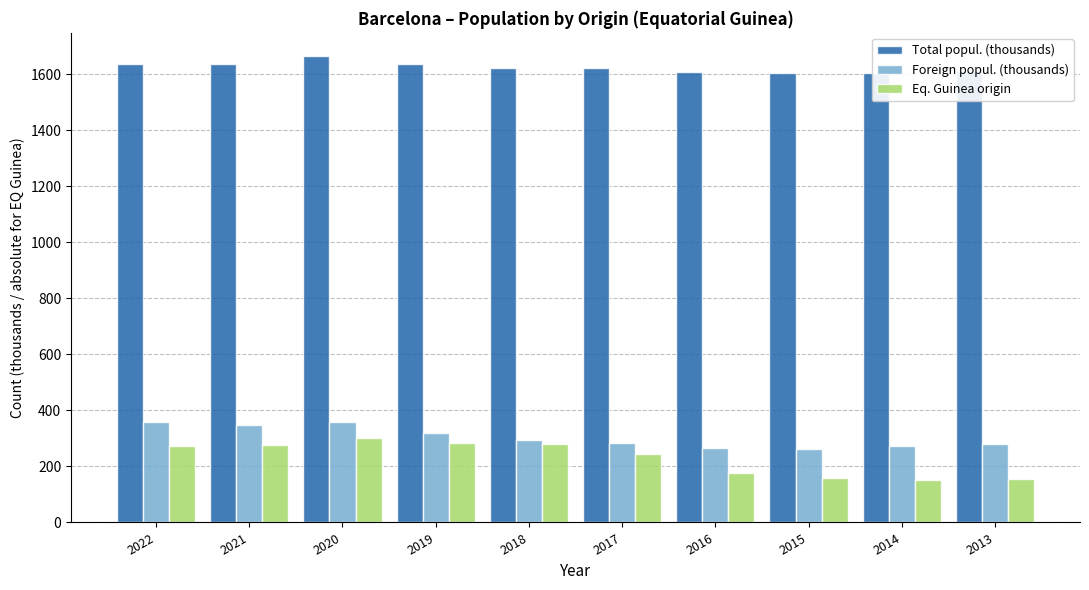

Is it true that Eq. Guinea origin equals 156.8 at 2022?

False